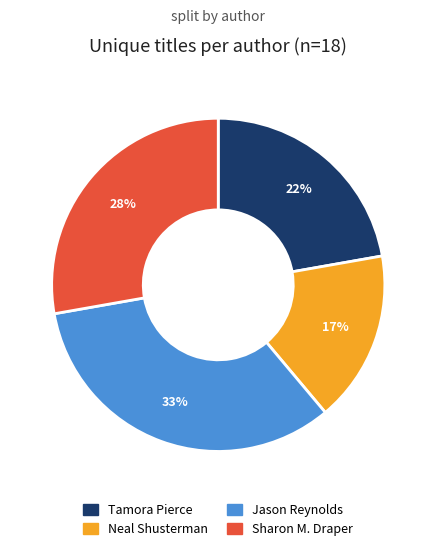

True or false: Neal Shusterman accounts for 17% of the total.

True